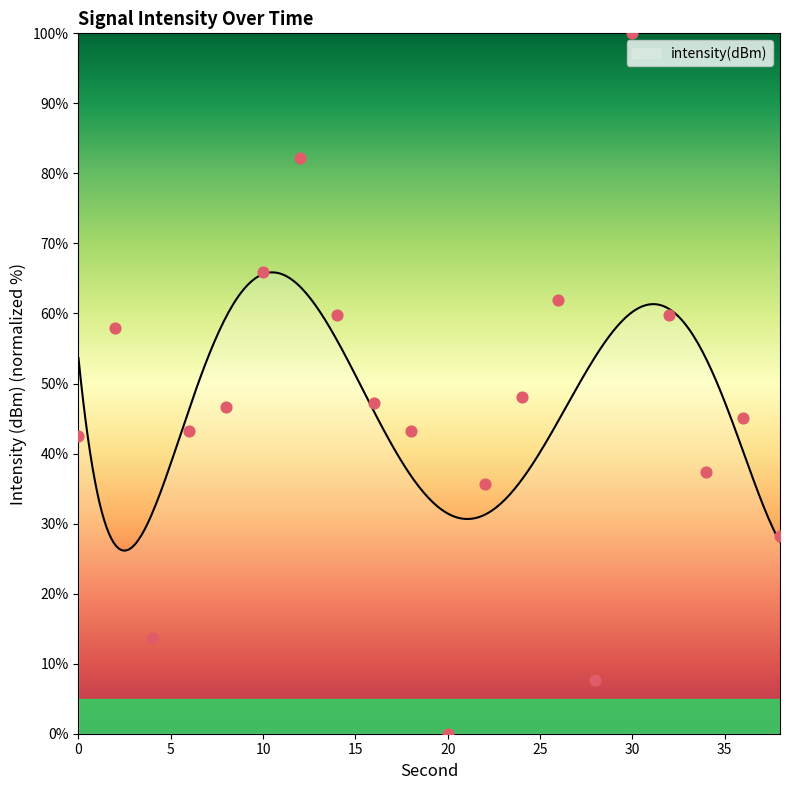

Which has a higher value, 2 or 18?

2